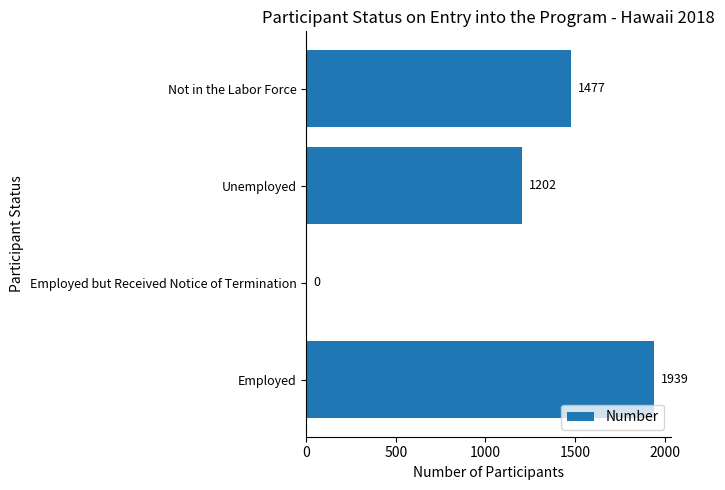

How many distinct data groups are displayed?

1